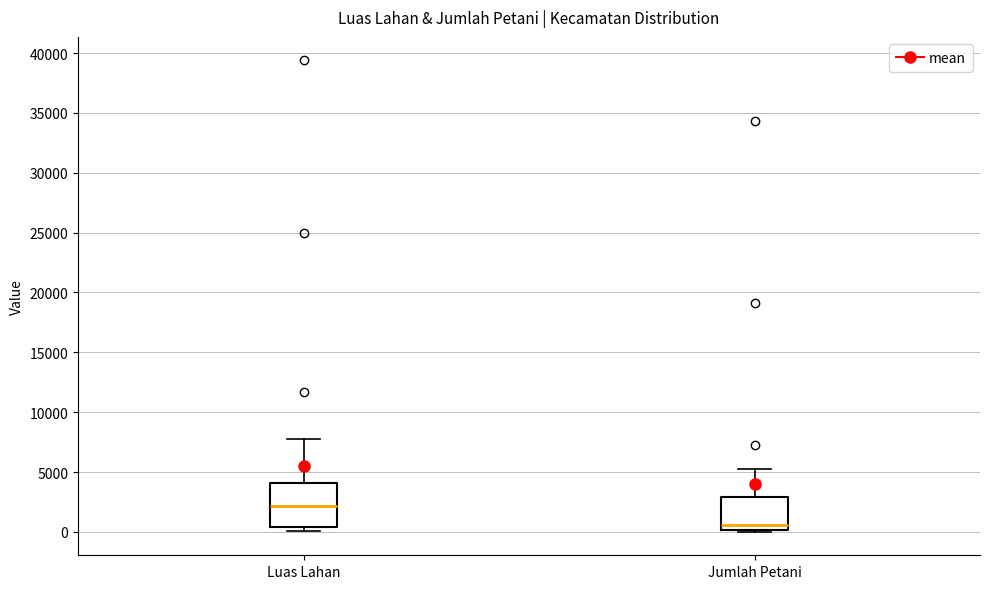

Which box has the lowest median line?

Jumlah Petani